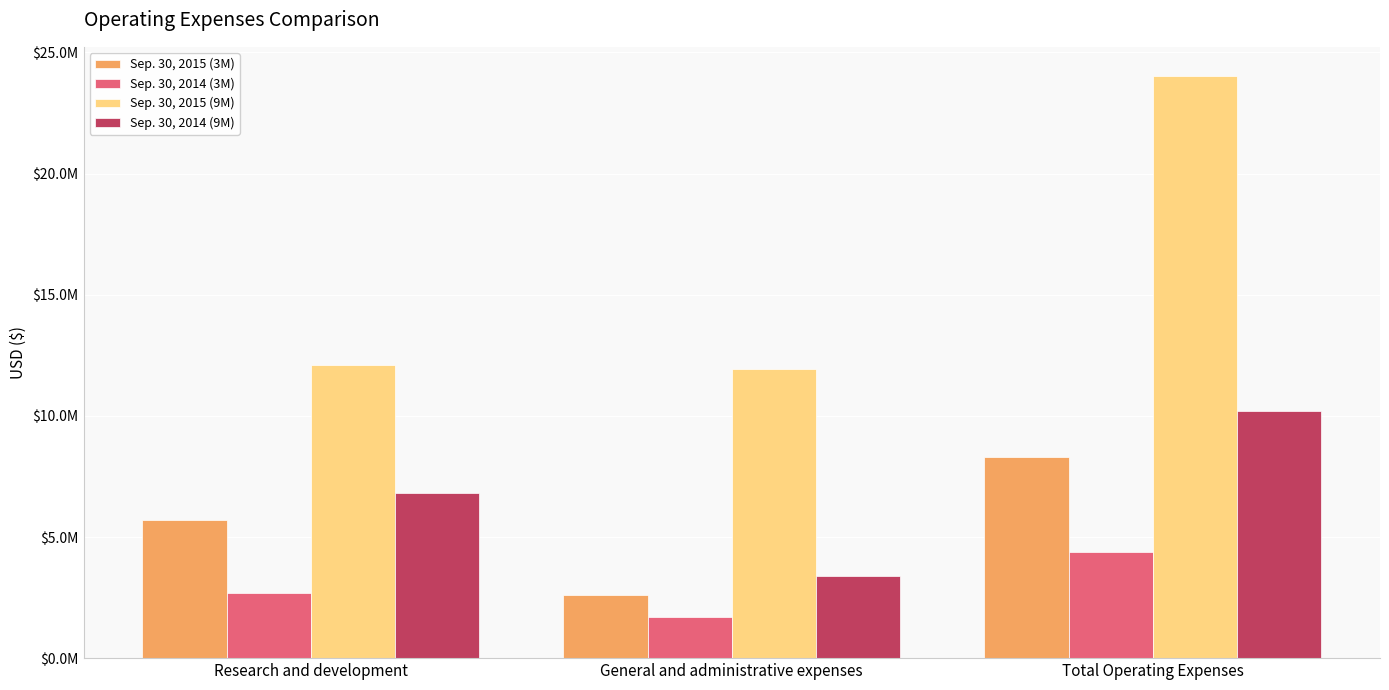

At which label is Sep. 30, 2015 (3M) closest to 5446513?

Research and development